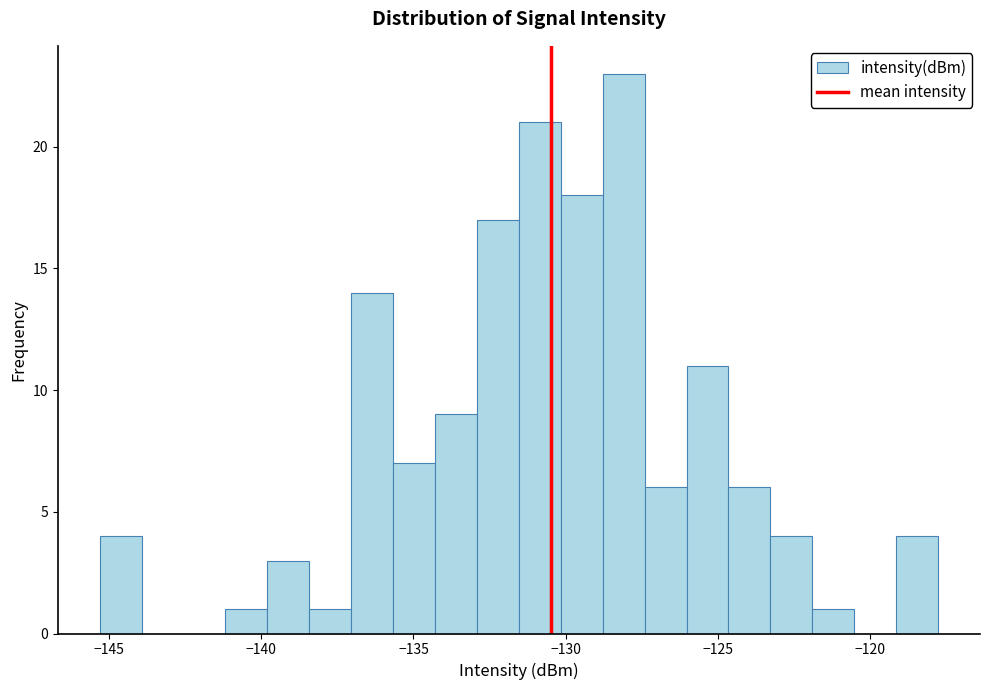

Read against the x-axis, roughly where is the centre of the tallest bar?

-128.0